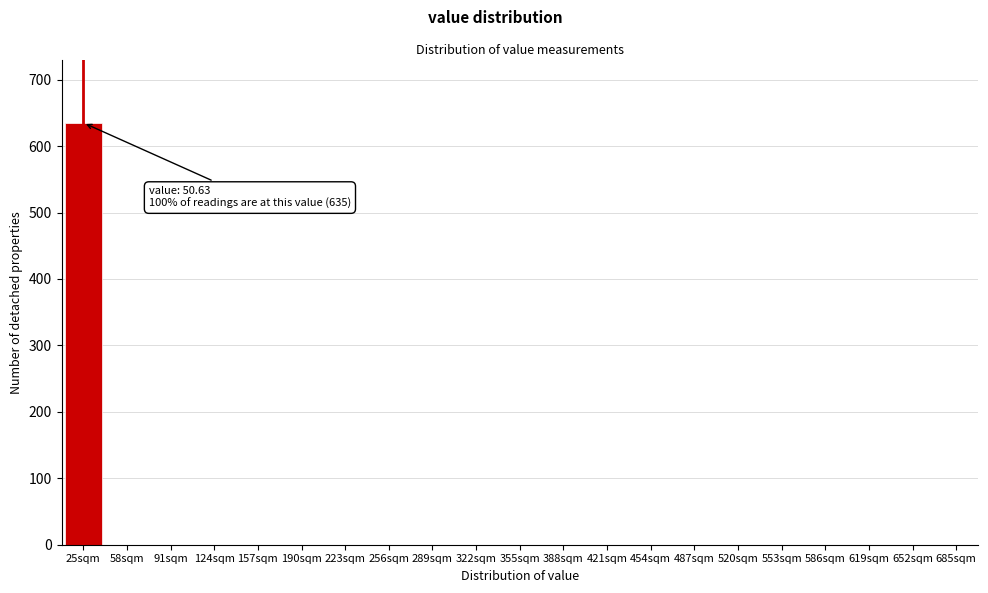

Reading left to right, list all the values displayed in this chart.

25sqm=635	58sqm=0	91sqm=0	124sqm=0	157sqm=0	190sqm=0	223sqm=0	256sqm=0	289sqm=0	322sqm=0	355sqm=0	388sqm=0	421sqm=0	454sqm=0	487sqm=0	520sqm=0	553sqm=0	586sqm=0	619sqm=0	652sqm=0	685sqm=0